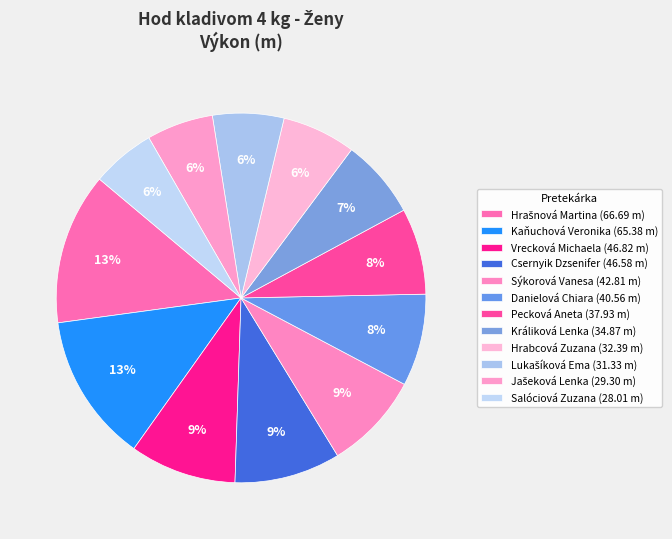

True or false: Pecková Aneta accounts for 8% of the total.

True